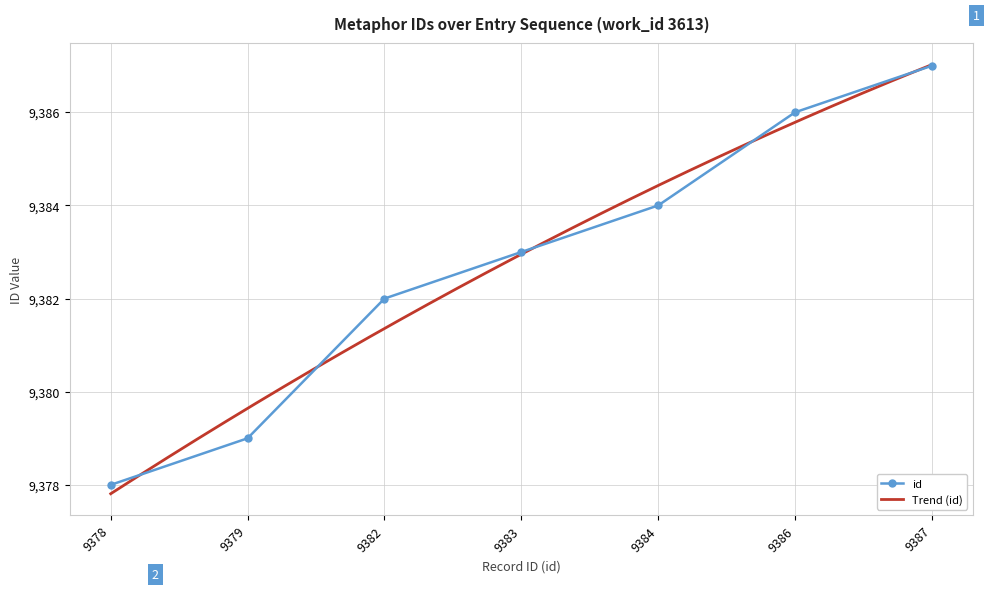

True or false: the data has more than 1 interior local peaks.

False